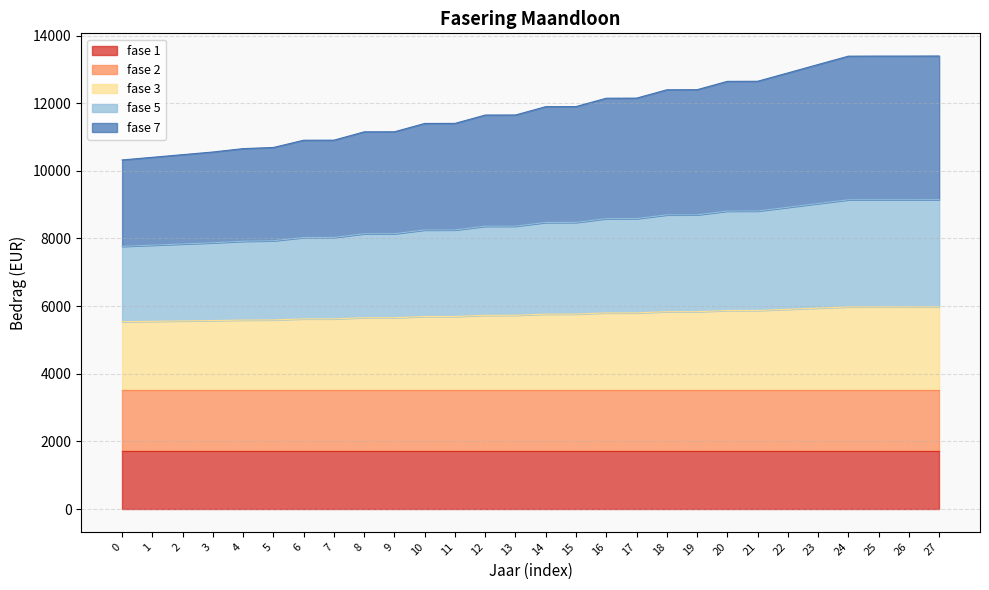

How many lines are shown in the chart?

5